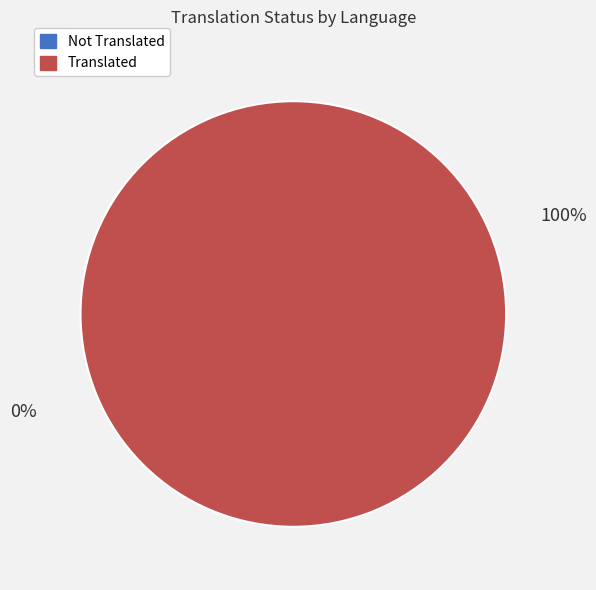

The Danish slice represents 6% of the pie. True or false?

False